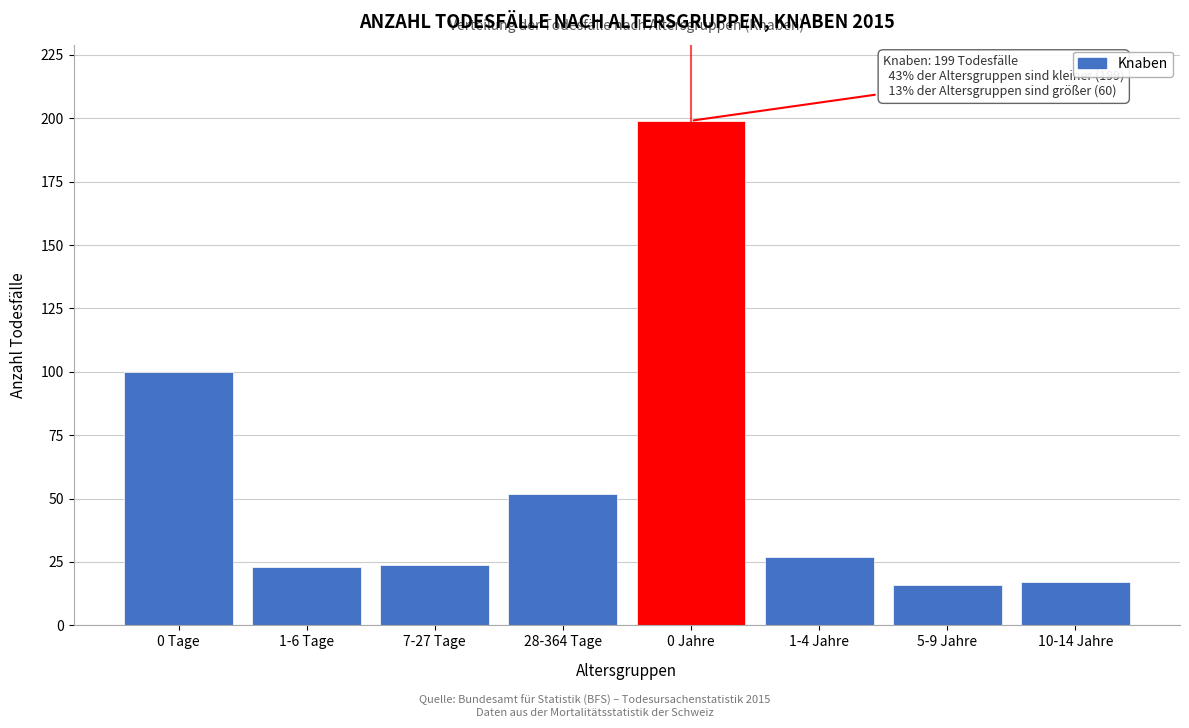

Reading left to right, list all the values displayed in this chart.

100	23	24	52	199	27	16	17